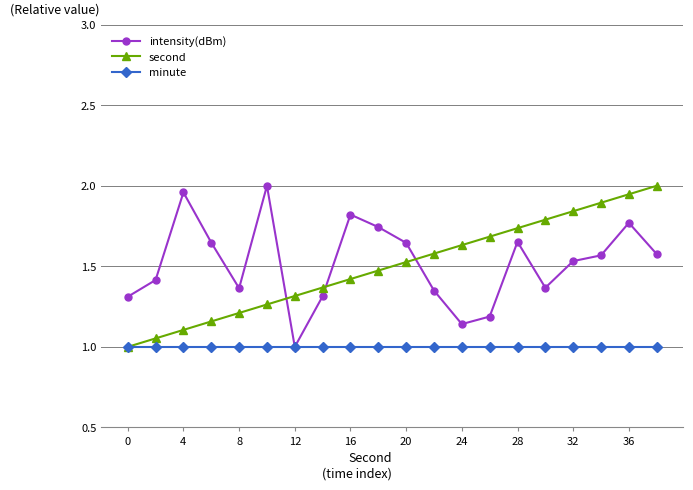

What is the minimum value for second?

1.0